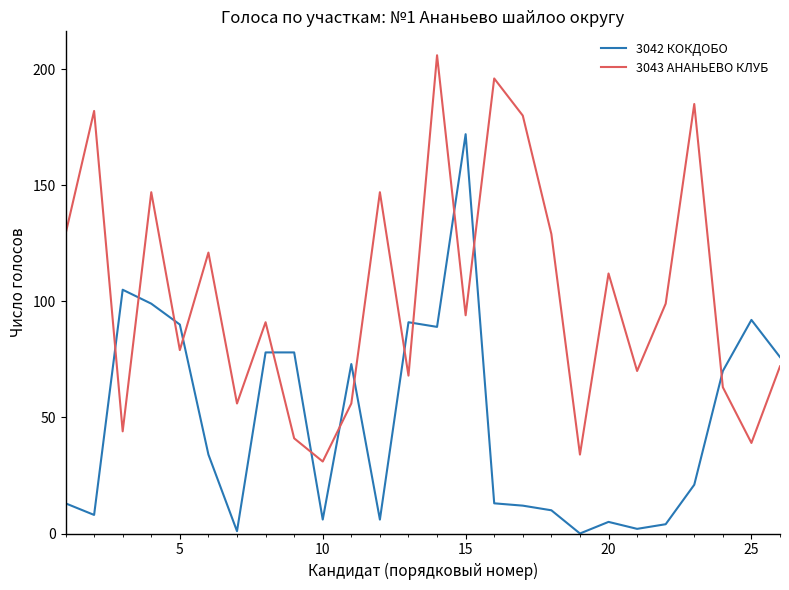

What is the difference between the maximum and minimum values in the 3043 АНАНЬЕВО КЛУБ series?

175